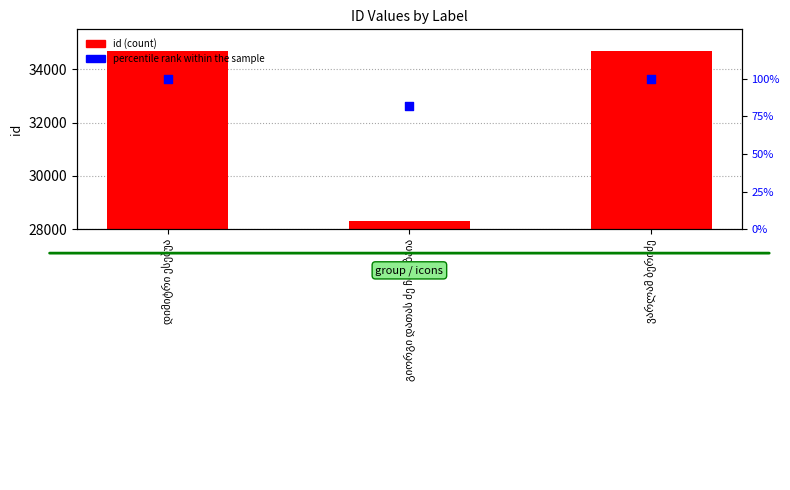

What are all the series names shown in the legend?

id (count), percentile rank within the sample